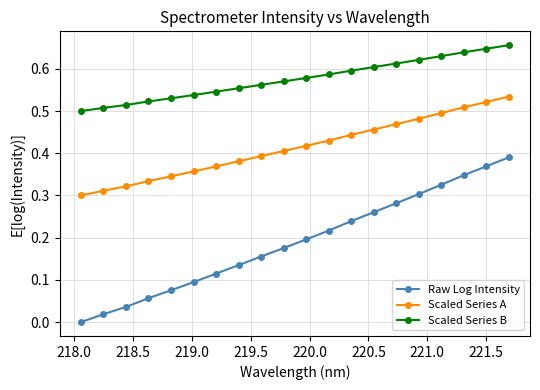

Which series has the widest spread of values?

Raw Log Intensity